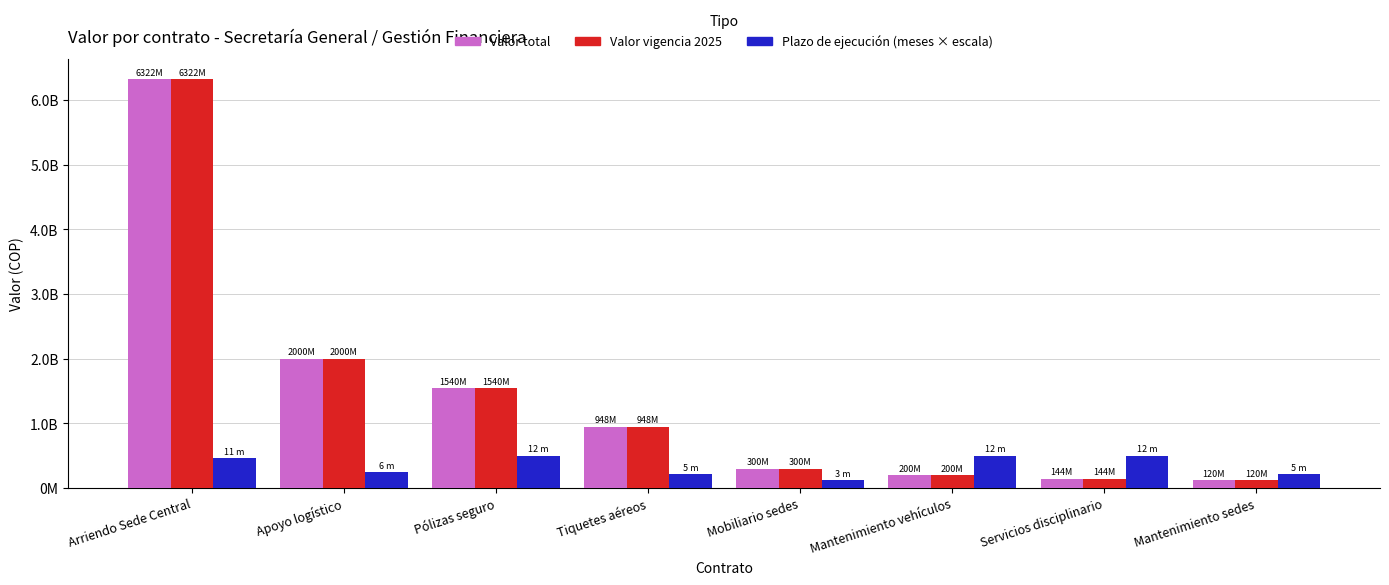

Does the chart contain any negative values?

No